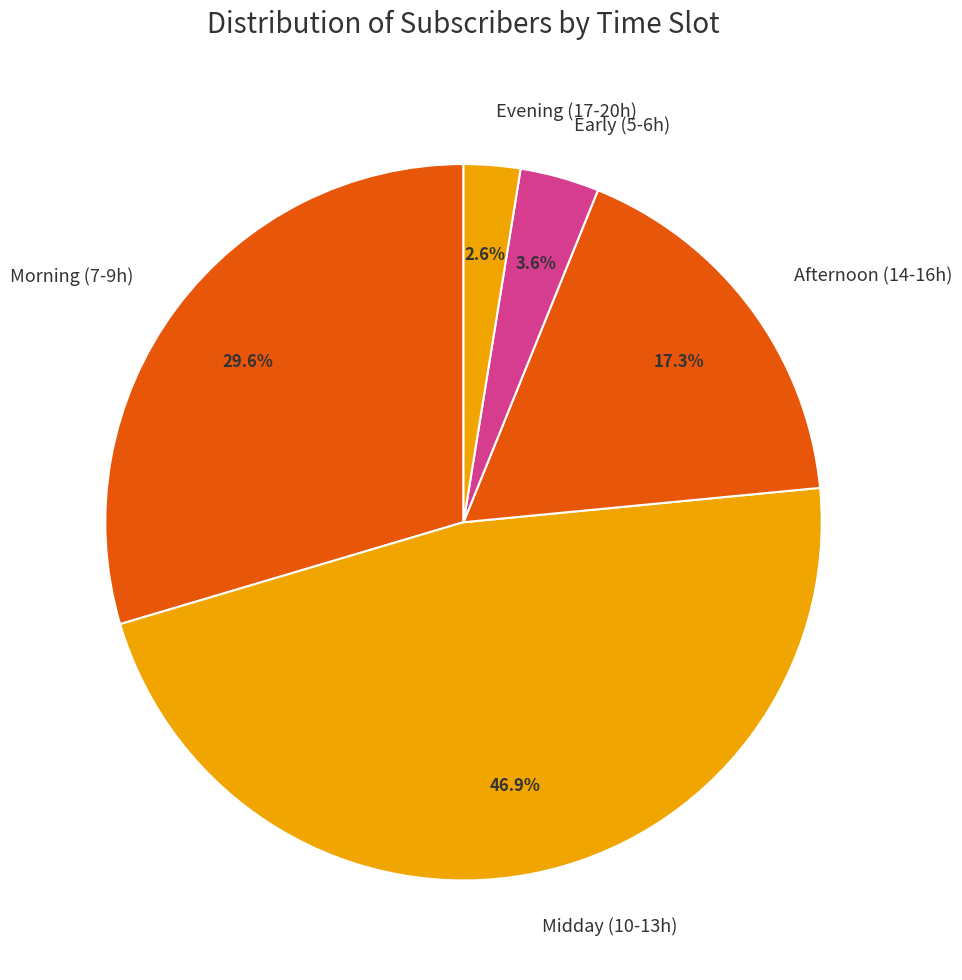

Count the number of slices in the pie.

5